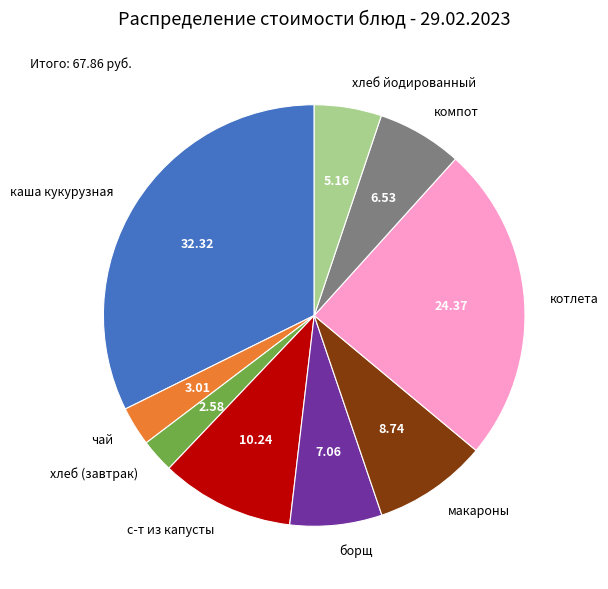

Which has a higher value, хлеб йодированный or макароны?

макароны